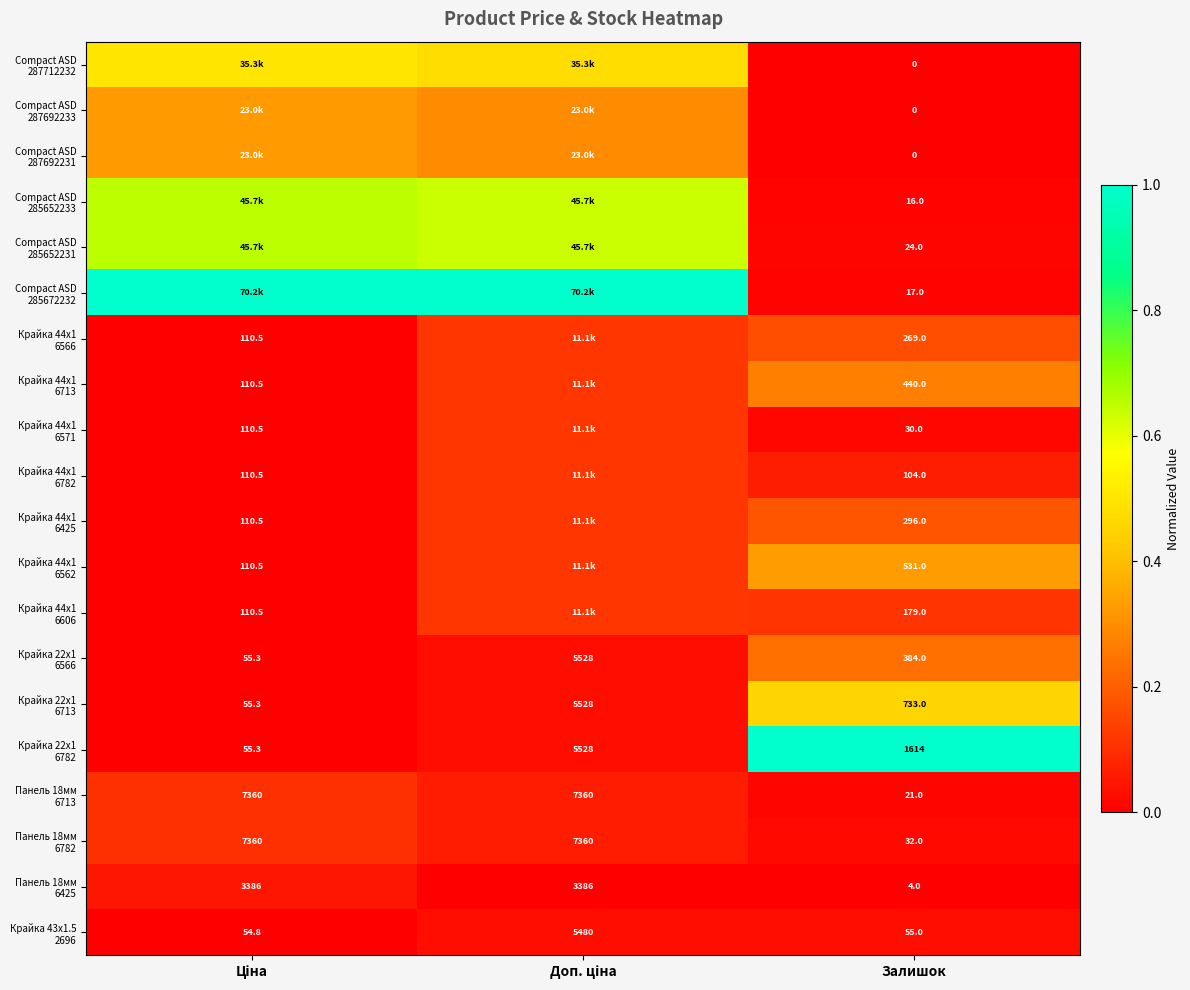

At Доп. ціна, list the series in order from smallest to largest.

Панель 18мм 6425, Крайка 43x1.5 2696, Крайка 22x1 6566, Крайка 22x1 6713, Крайка 22x1 6782, Панель 18мм 6713, Панель 18мм 6782, Крайка 44x1 6566, Крайка 44x1 6713, Крайка 44x1 6571, Крайка 44x1 6782, Крайка 44x1 6425, Крайка 44x1 6562, Крайка 44x1 6606, Compact ASD 287692233, Compact ASD 287692231, Compact ASD 287712232, Compact ASD 285652233, Compact ASD 285652231, Compact ASD 285672232